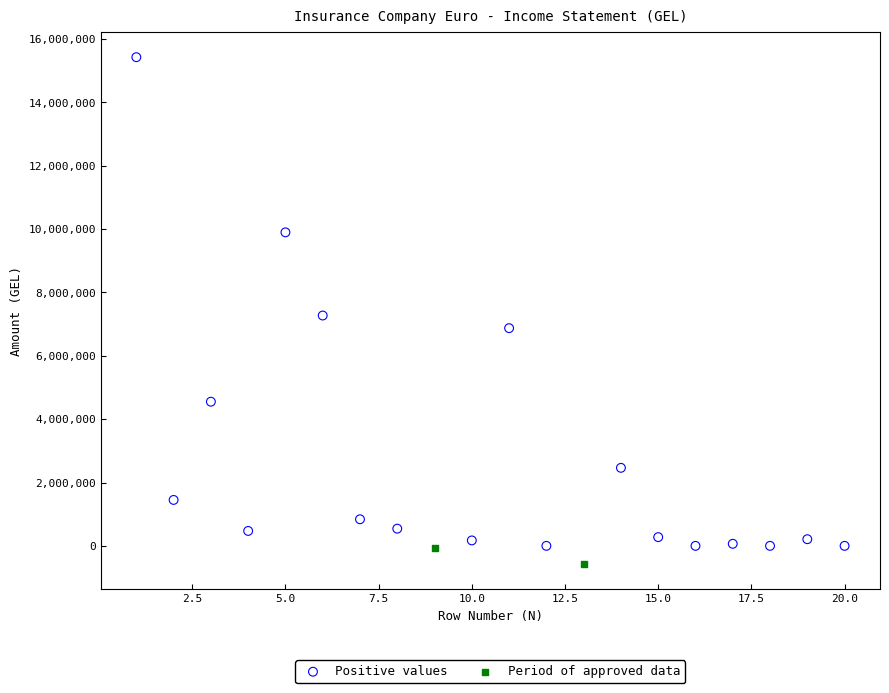

Which series contains the highest Y value?

Positive values